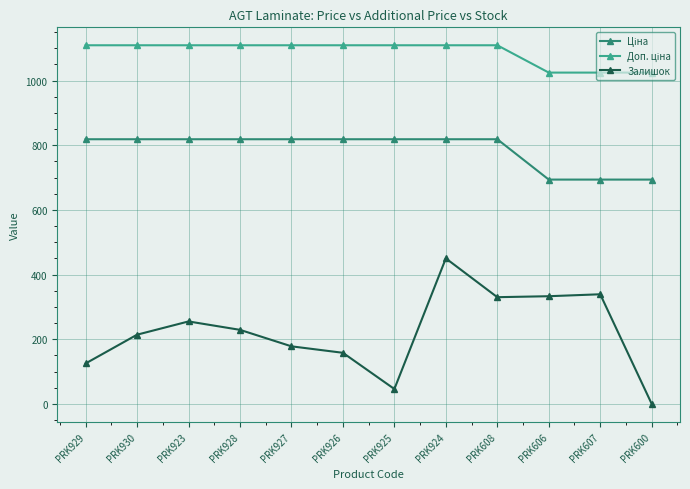

What is the label of the 5th point from the right?

PRK924